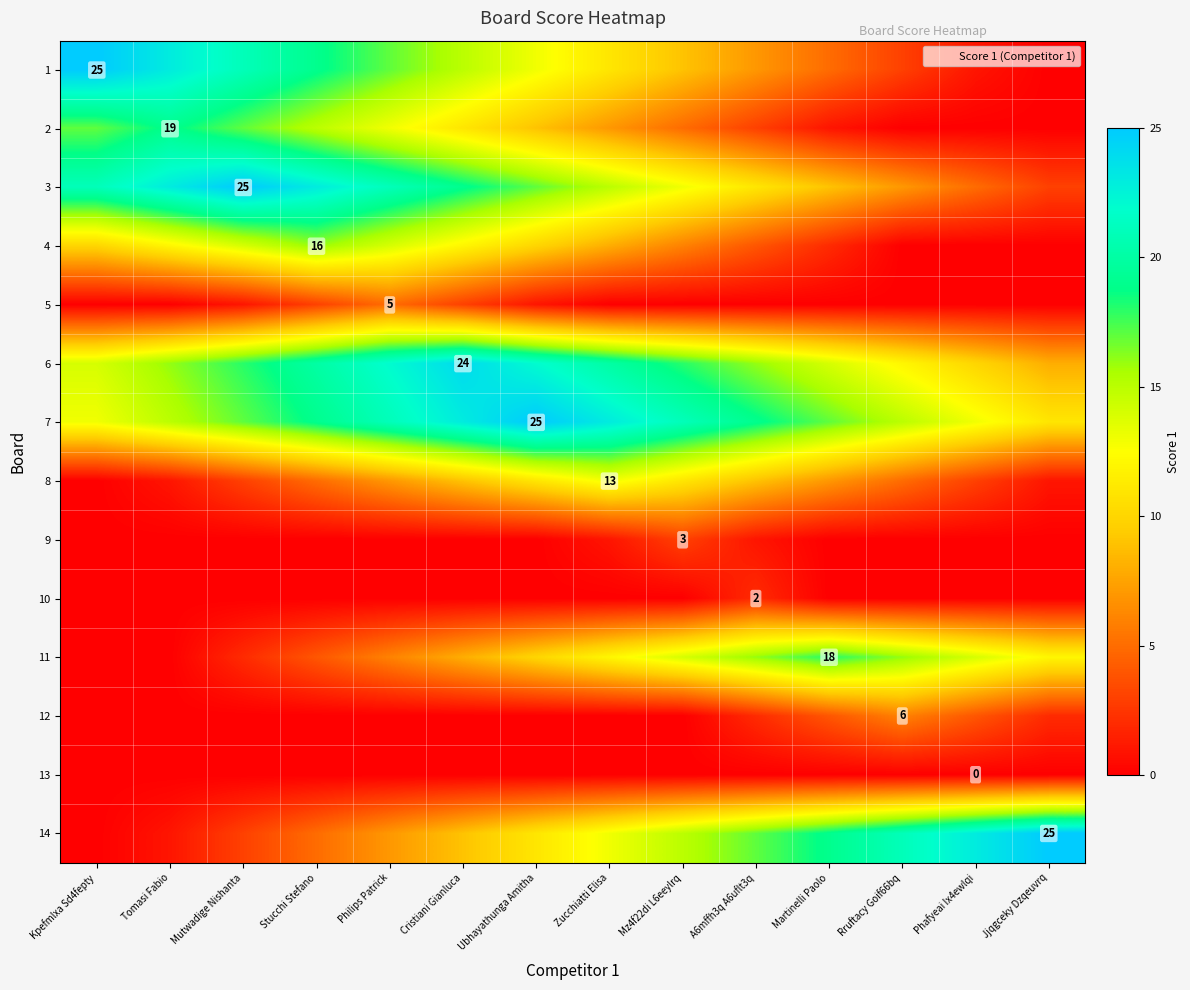

What is the average value of the 2 series?

8